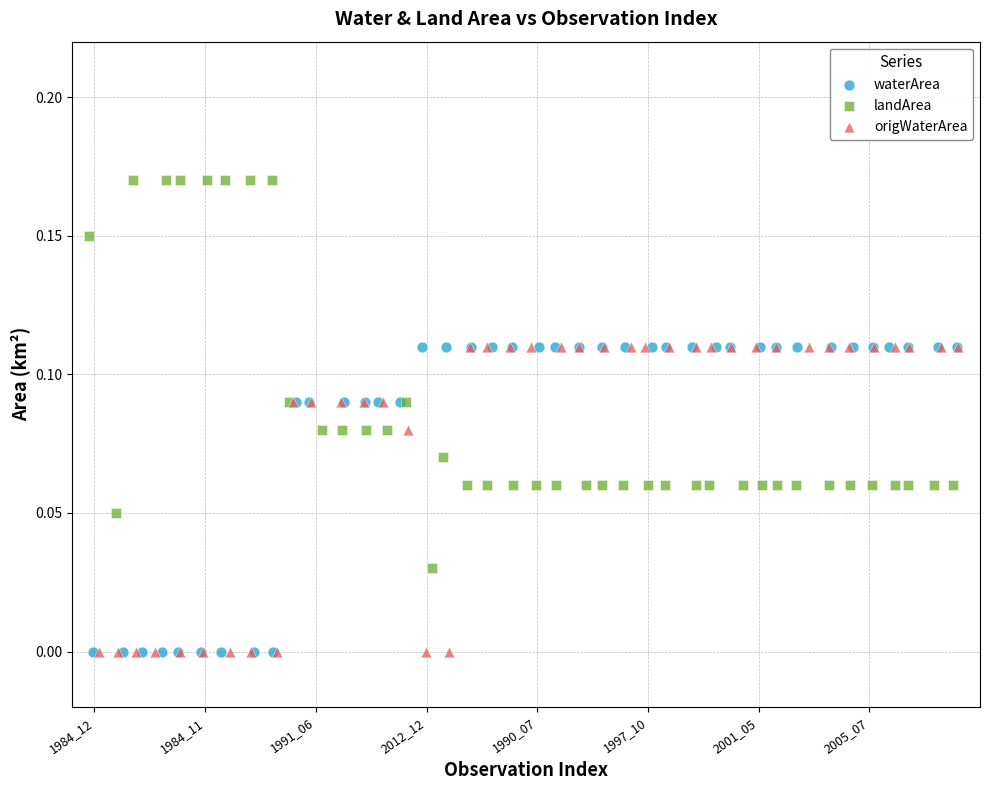

Which series reaches the maximum Y coordinate?

landArea